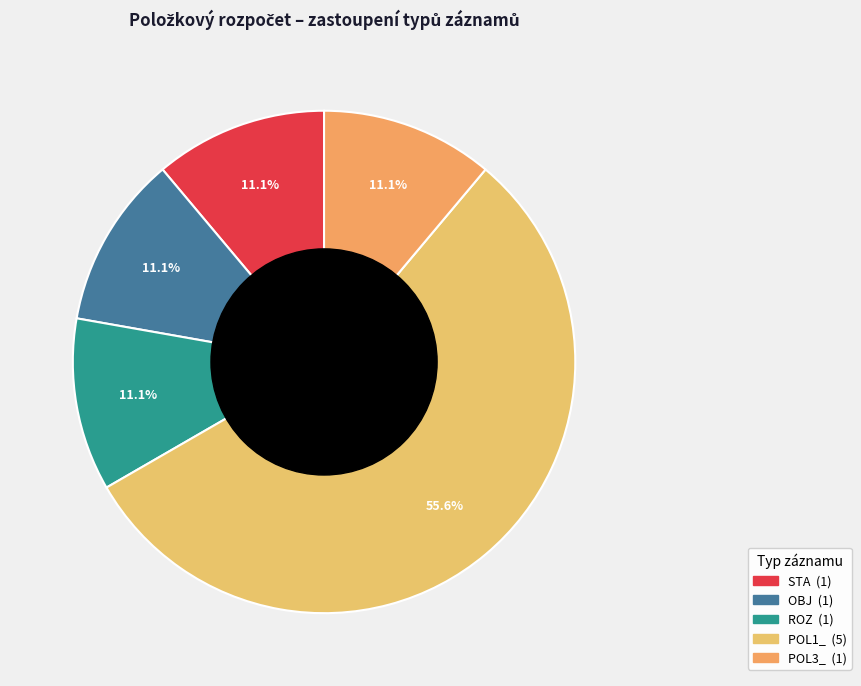

Which has a higher value, POL3_ or STA?

POL3_